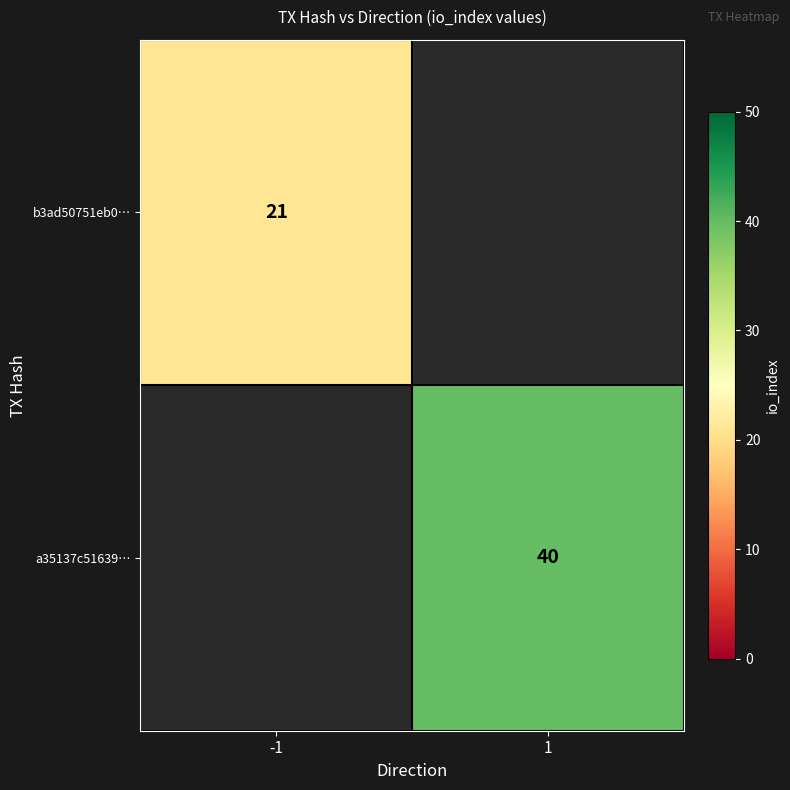

True or false: a35137c51639… has a value of 11 at 1.

False